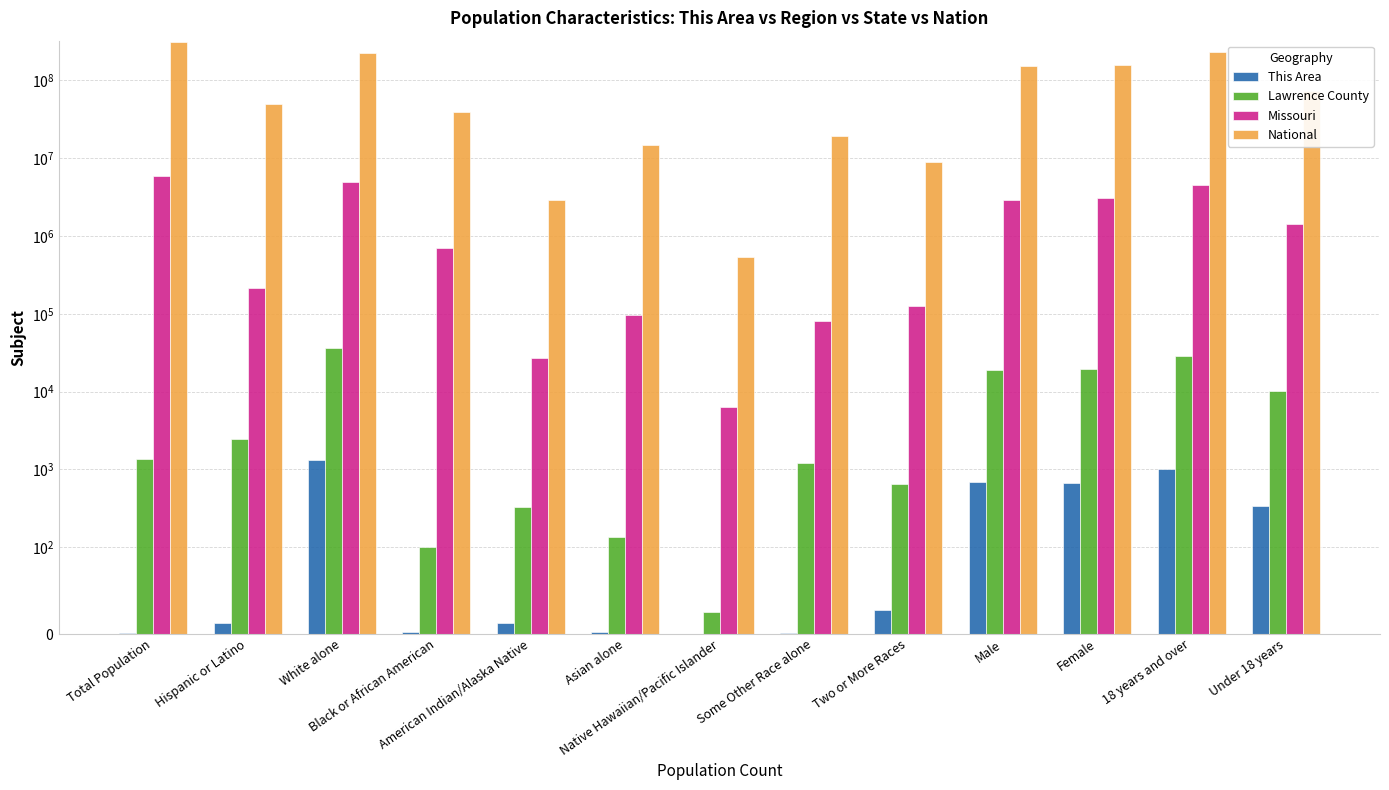

What position from the right is Female?

3